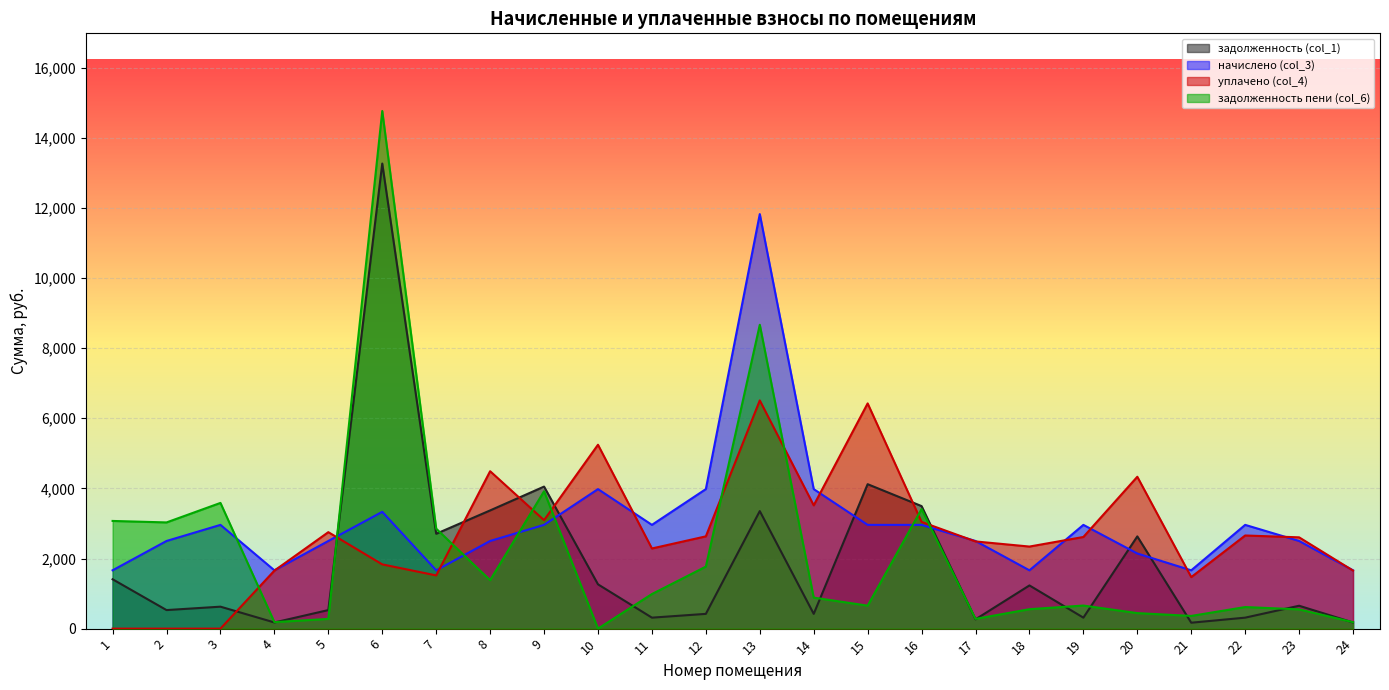

What is the value of the начислено (col_3) point at the 24th from the left?

1663.6